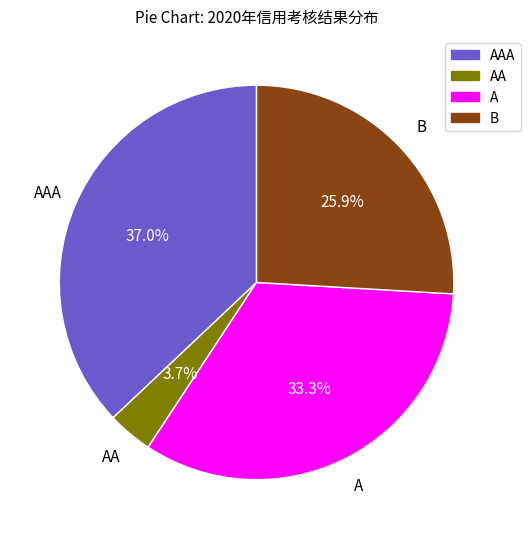

Combined, do AA and B account for over 50%?

No